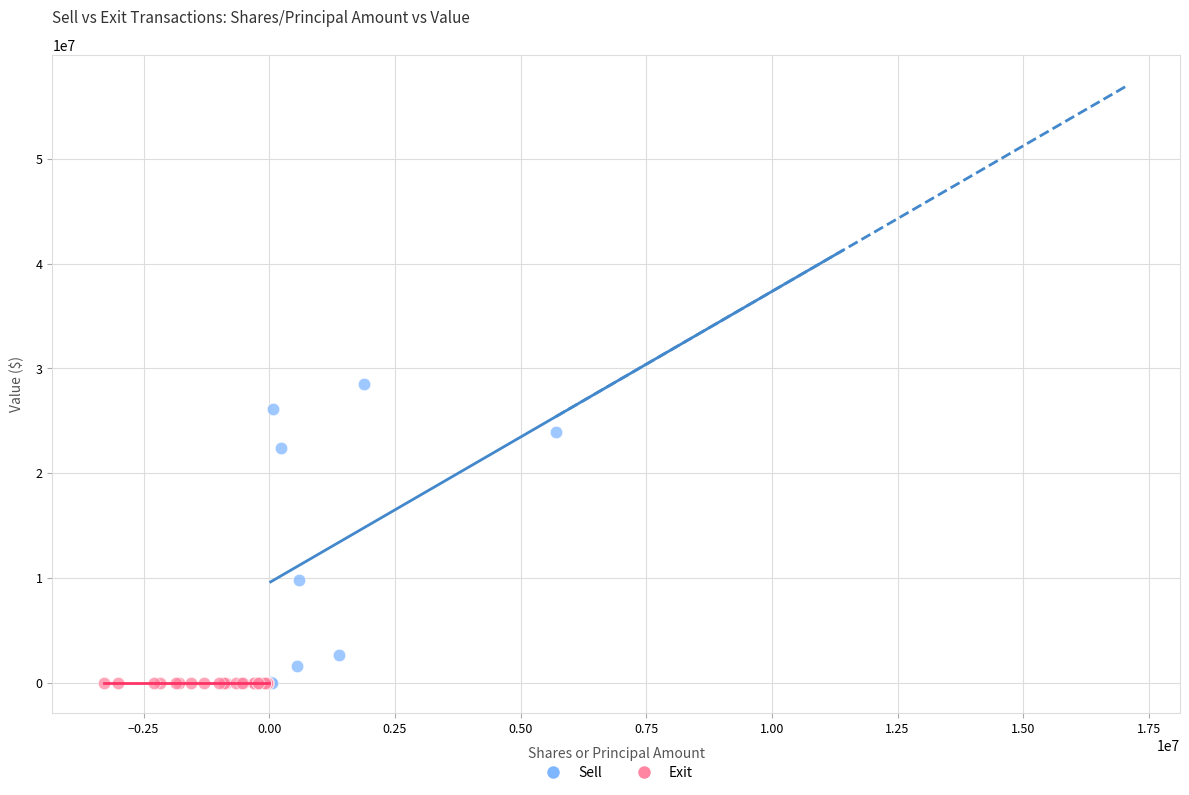

What are all the series names shown in the legend?

Sell, Exit